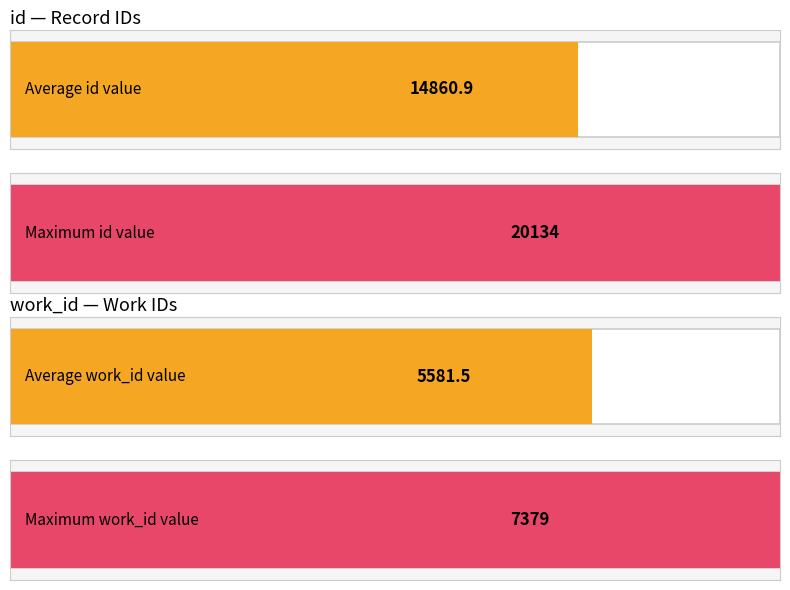

What is the highest value of the id series?

20134